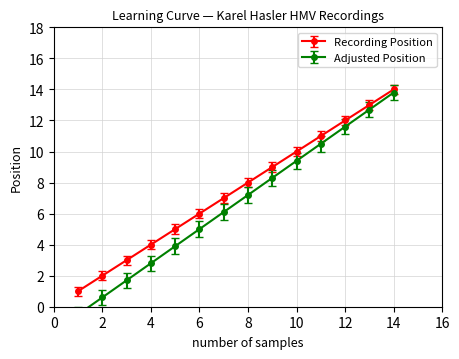

At which label does Recording Position reach its peak?

14